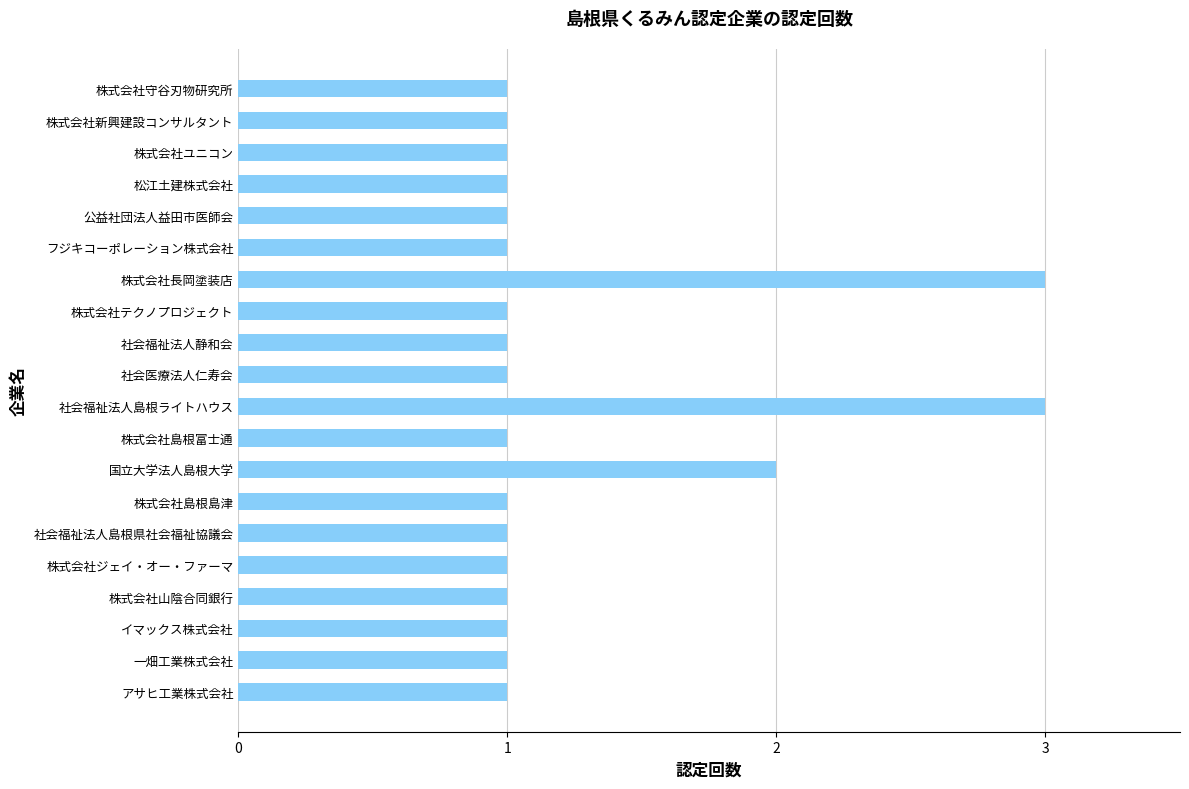

What is the change in value from 株式会社島根島津 to 社会福祉法人島根ライトハウス?

+2